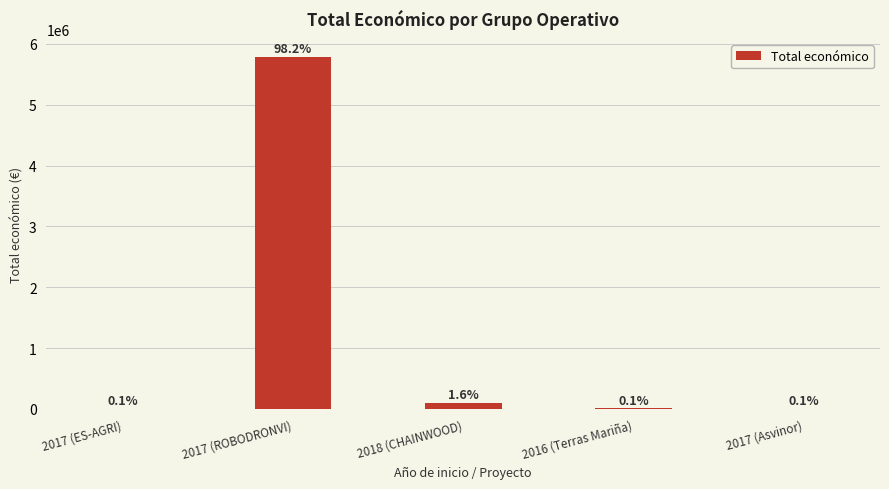

What is the label of the 3rd bar from the right?

2018 (CHAINWOOD)